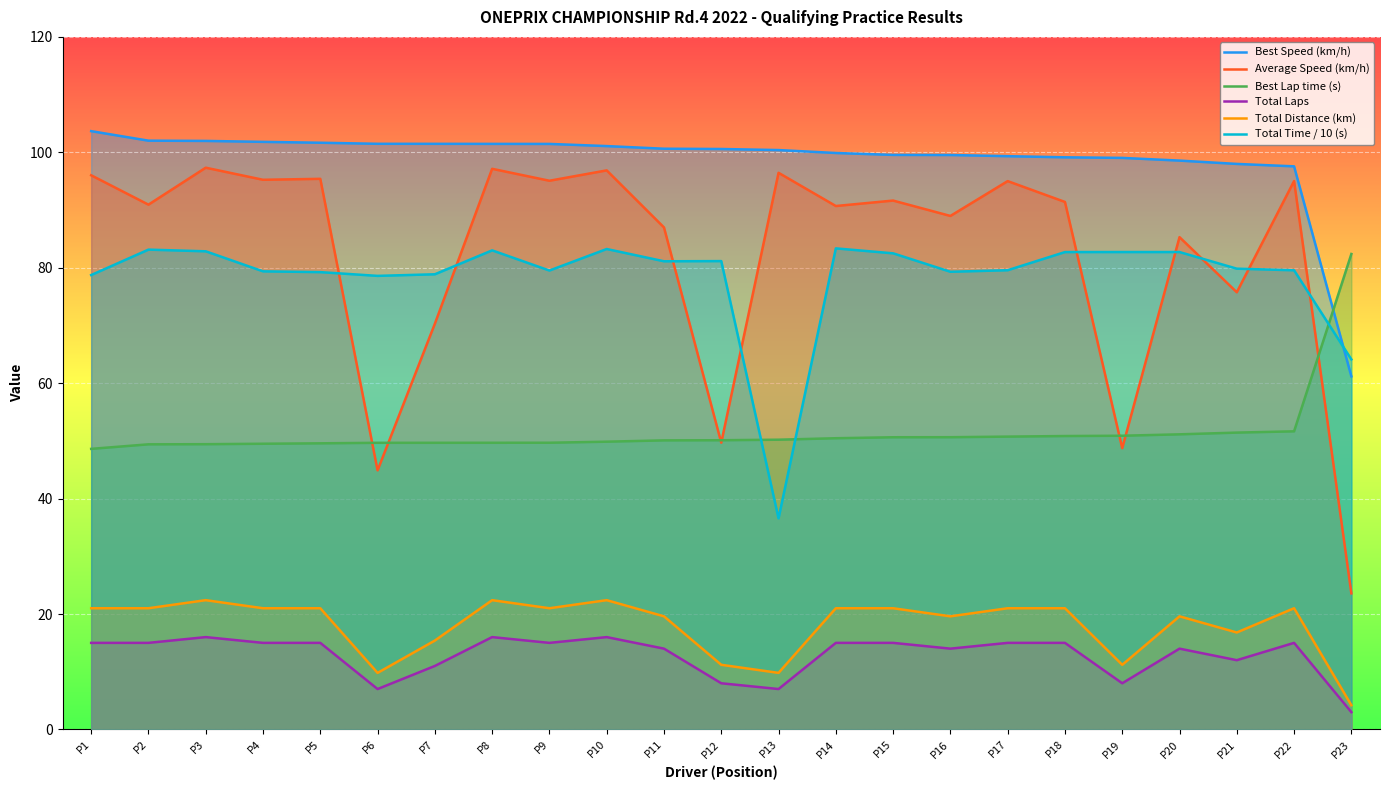

What is the value of the Total Laps point at the 21st from the left?

12.0